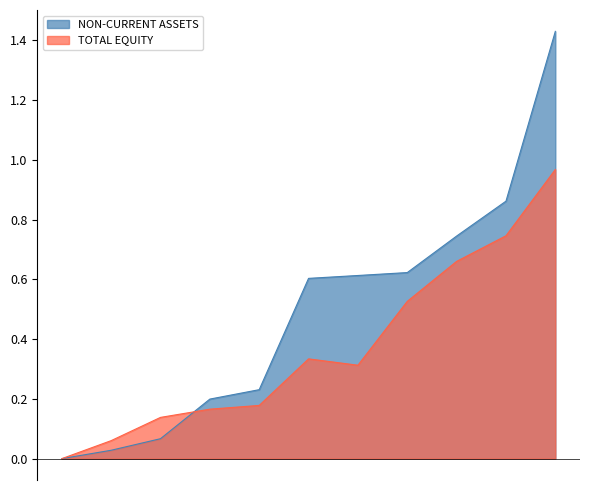

How many interior local valleys does the TOTAL EQUITY series have?

1